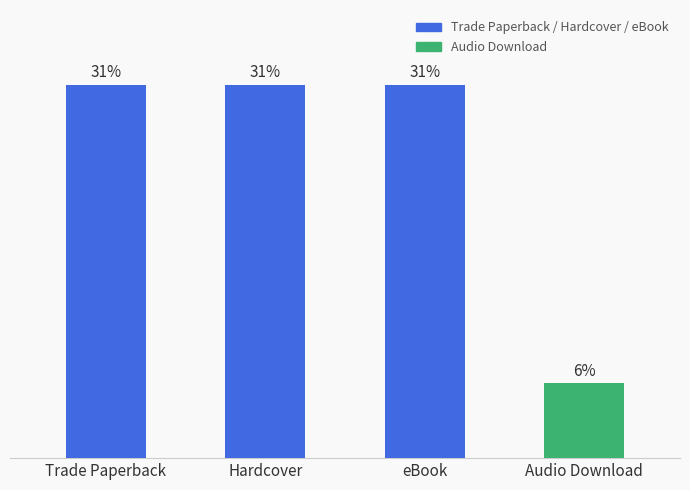

Rank the categories by value from highest to lowest.

Trade Paperback, Hardcover, eBook, Audio Download